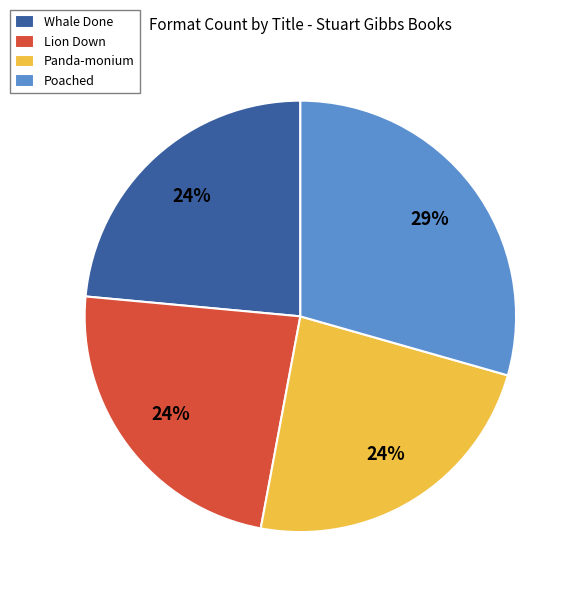

Is Poached the majority of the pie?

No